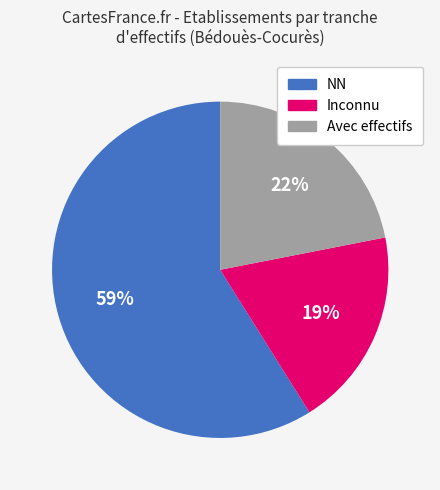

True or false: NN accounts for 59% of the total.

True